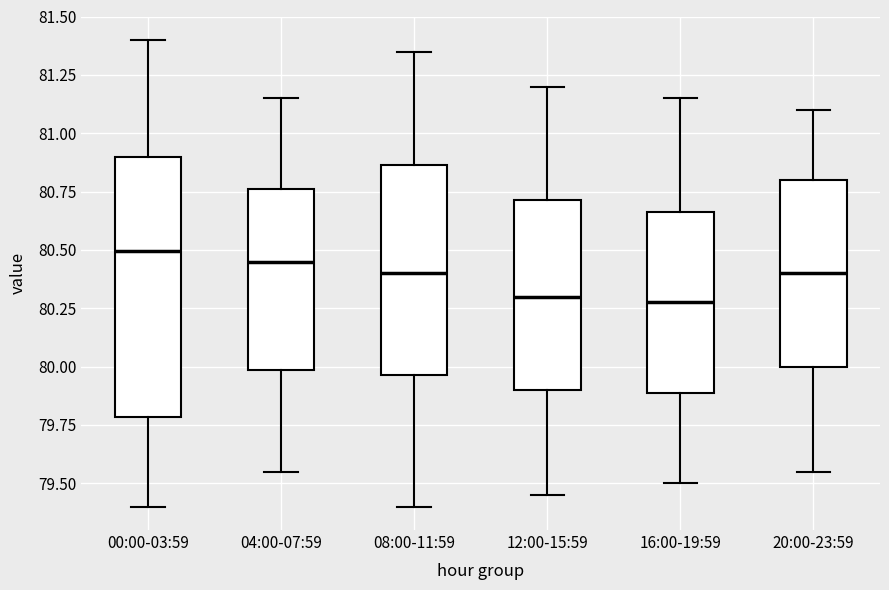

Reading left to right, read every box against the y-axis: the position of its median line, the range the box covers, and the ends of its whiskers. The values are not printed on the chart, so give them approximately, as read against the axis.

00:00-03:59: median 80.50, box 79.80 to 80.90, whiskers 79.40 to 81.40
04:00-07:59: median 80.45, box 80.00 to 80.75, whiskers 79.55 to 81.15
08:00-11:59: median 80.40, box 79.95 to 80.85, whiskers 79.40 to 81.35
12:00-15:59: median 80.30, box 79.90 to 80.70, whiskers 79.45 to 81.20
16:00-19:59: median 80.30, box 79.90 to 80.65, whiskers 79.50 to 81.15
20:00-23:59: median 80.40, box 80.00 to 80.80, whiskers 79.55 to 81.10